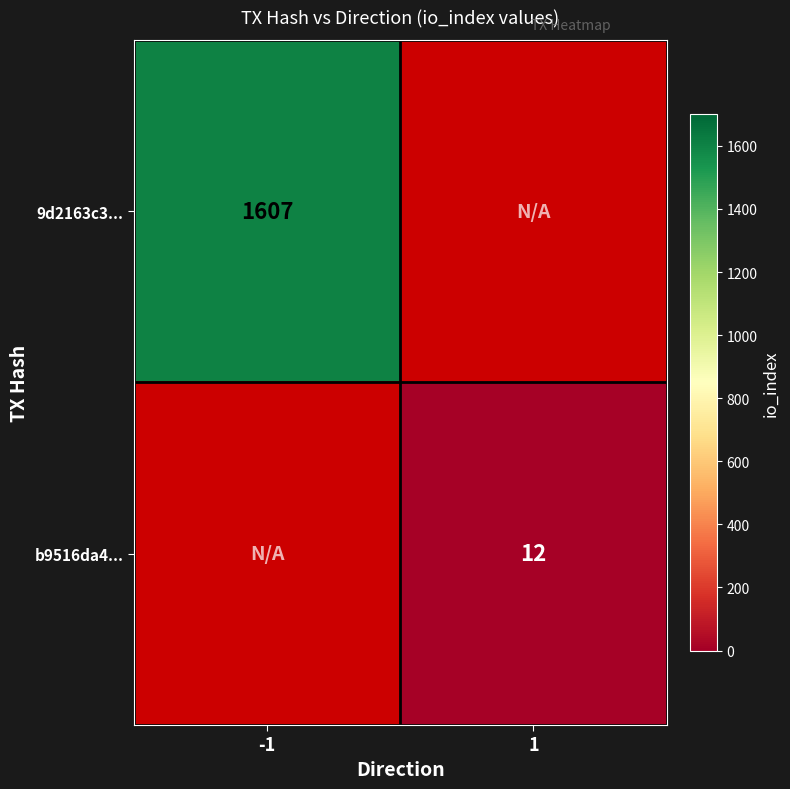

Between 1 and -1, which is larger?

-1